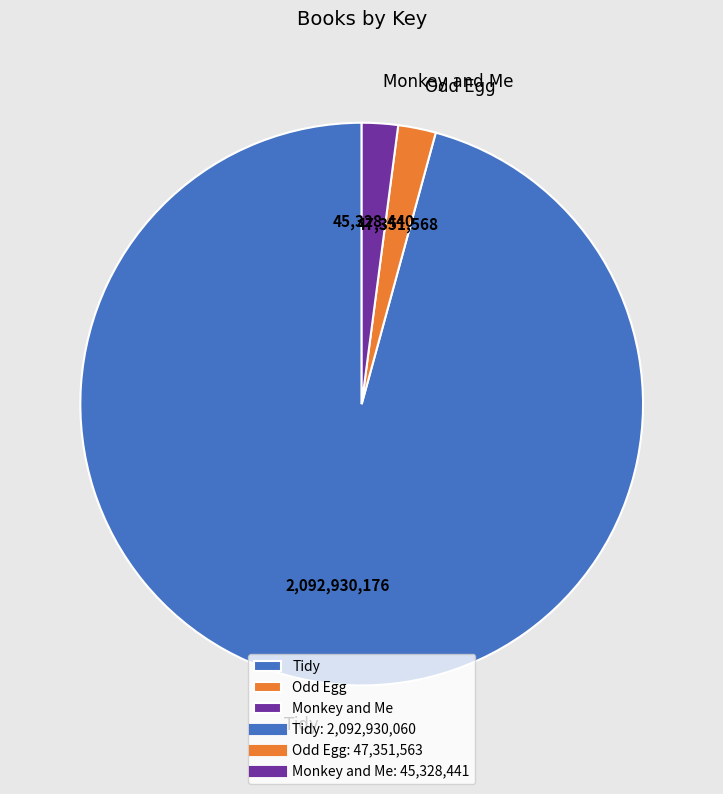

Is there any slice that represents more than half of the pie?

Yes